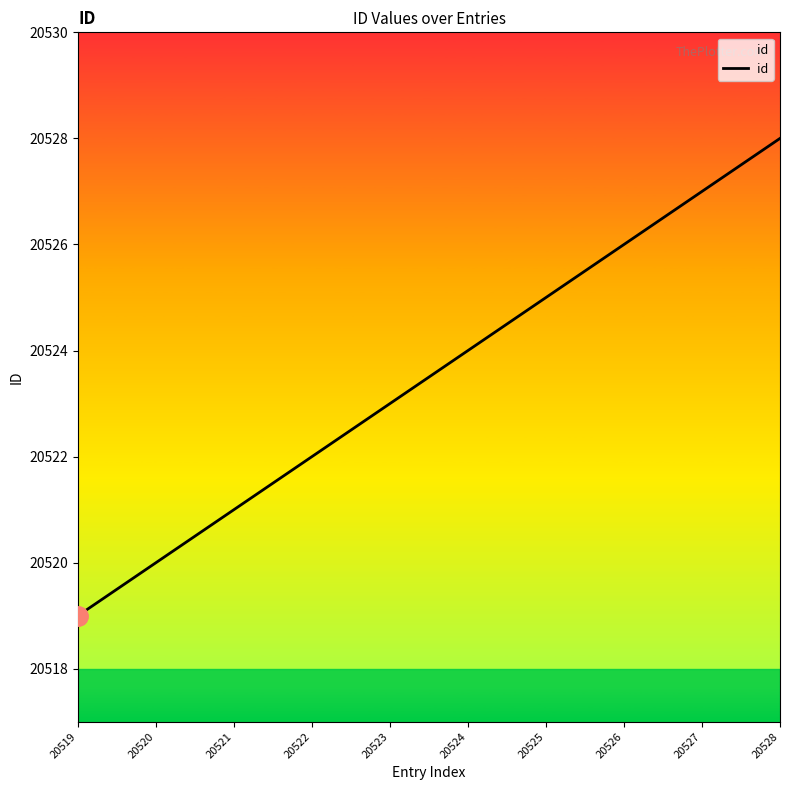

What is the sum of all values?

205235